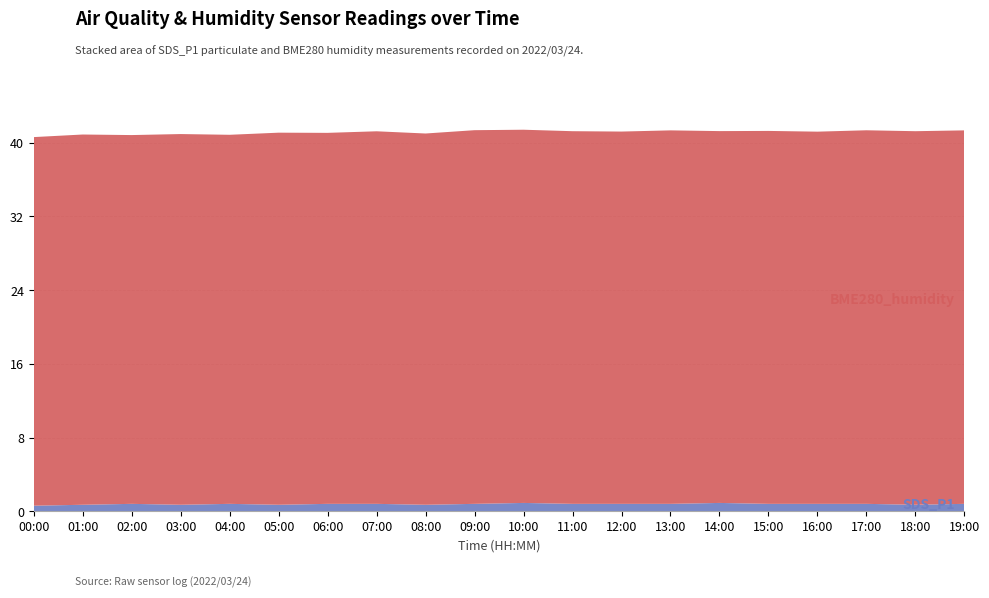

Reading left to right, list all the values displayed in this chart.

SDS_P1: 00:00=0.6	01:00=0.7	02:00=0.8	03:00=0.7	04:00=0.8	05:00=0.7	06:00=0.8	07:00=0.8	08:00=0.7	09:00=0.8	10:00=0.9	11:00=0.8	12:00=0.8	13:00=0.8	14:00=0.9	15:00=0.8	16:00=0.8	17:00=0.8	18:00=0.7	19:00=0.8
BME280_humidity: 00:00=40.0	01:00=40.2	02:00=40.0	03:00=40.2	04:00=40.0	05:00=40.4	06:00=40.3	07:00=40.4	08:00=40.3	09:00=40.5	10:00=40.5	11:00=40.4	12:00=40.4	13:00=40.5	14:00=40.4	15:00=40.5	16:00=40.4	17:00=40.5	18:00=40.5	19:00=40.5